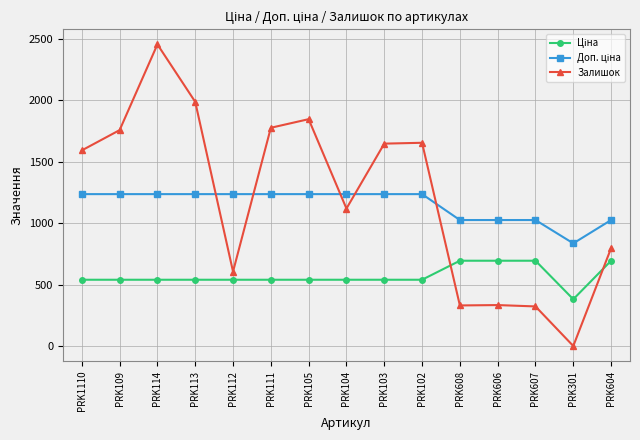

Which series changed the most between PRK104 and PRK607?

Залишок